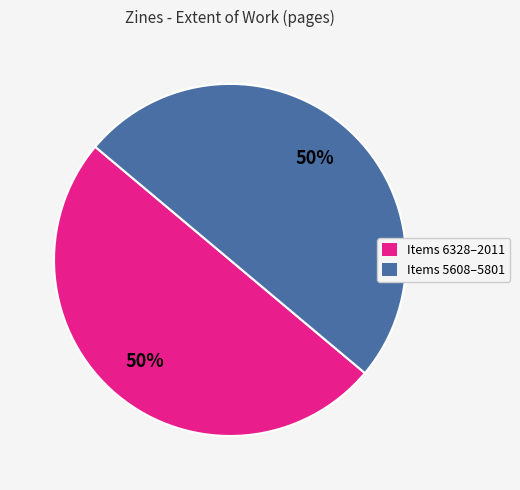

To the nearest percent, what is the average slice percentage?

50%